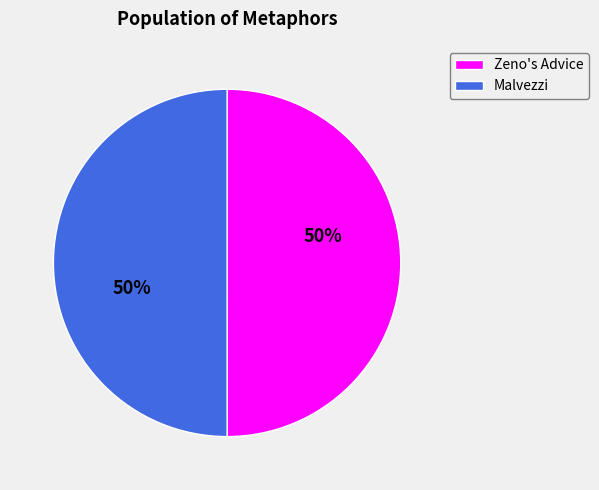

To the nearest percent, what is the combined percentage of Zeno's Advice and Malvezzi?

100%